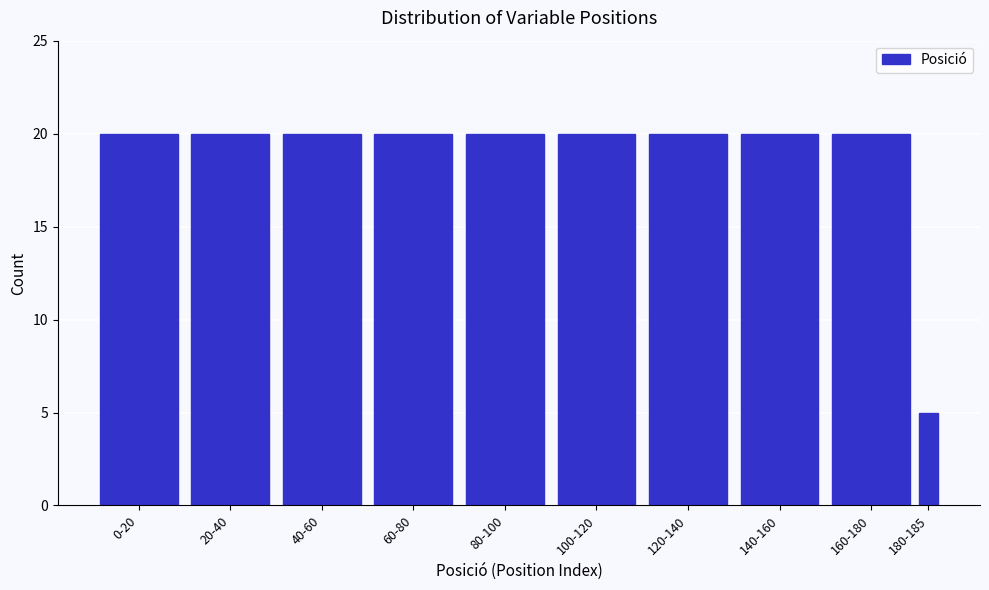

Reading left to right, transcribe all the data shown in this chart.

0-20=20	20-40=20	40-60=20	60-80=20	80-100=20	100-120=20	120-140=20	140-160=20	160-180=20	180-185=5